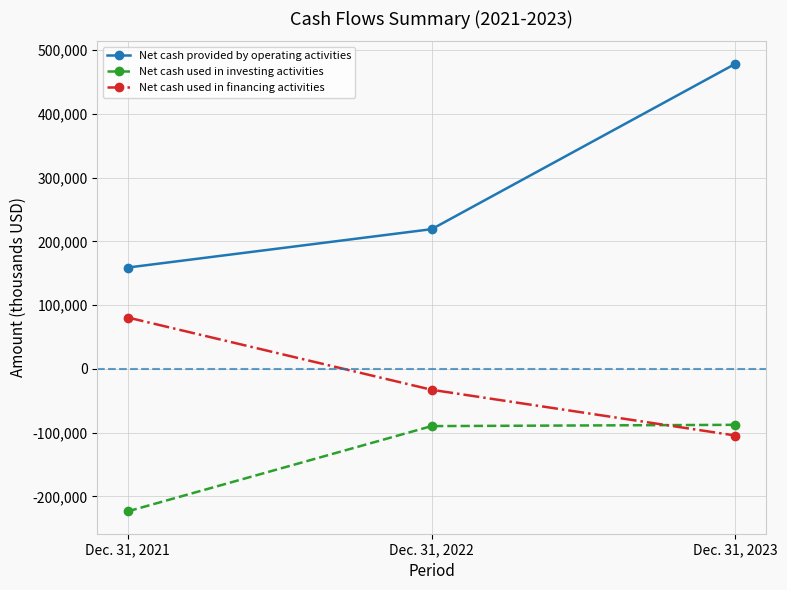

What is the average value of the Net cash provided by operating activities series?

285544